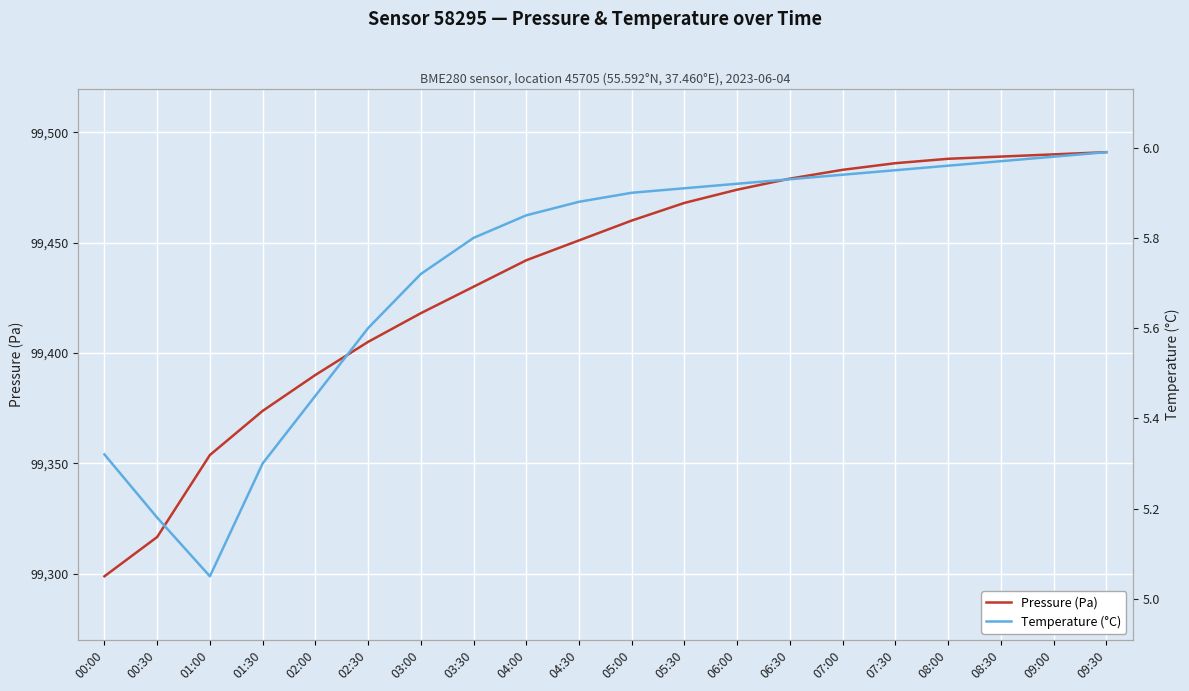

What is the value of the Pressure (Pa) point at the 12th from the left?

99468.0